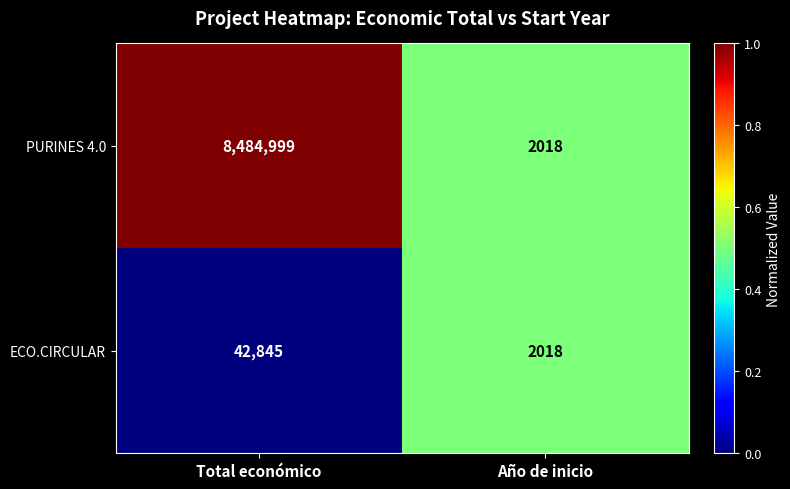

Reading left to right, extract all data points from this chart.

PURINES 4.0: Total económico=8484999	Año de inicio=2018
ECO.CIRCULAR: Total económico=42845	Año de inicio=2018